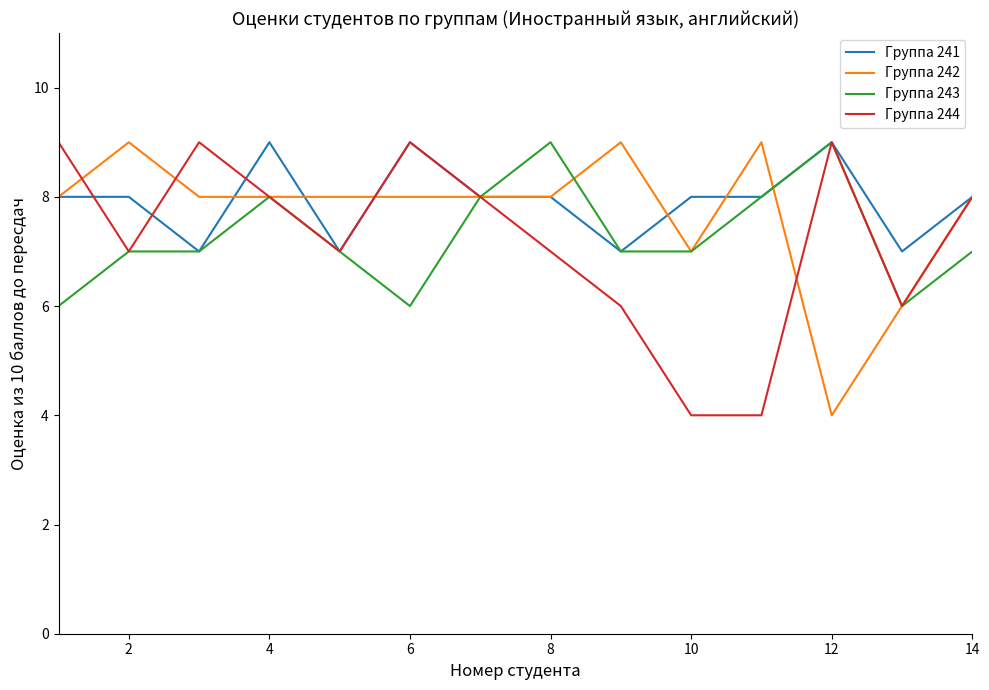

What is the greatest value displayed?

9